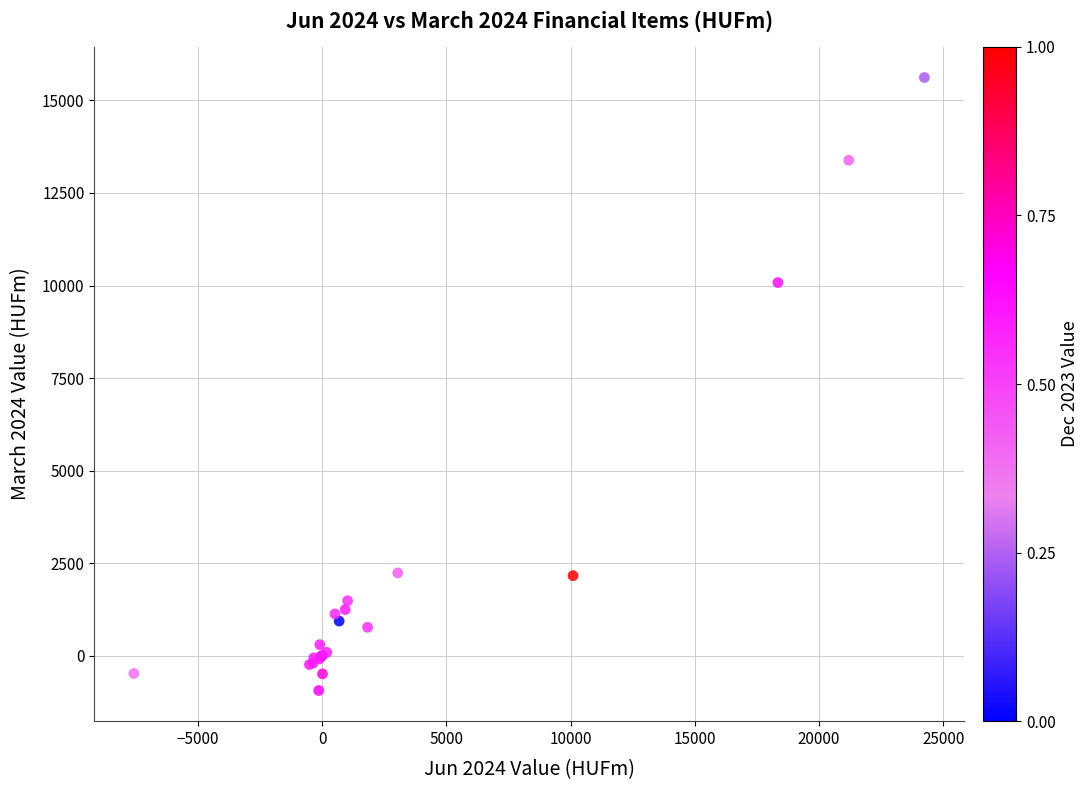

What Y value in the scatter plot is closest to 7338?

10080